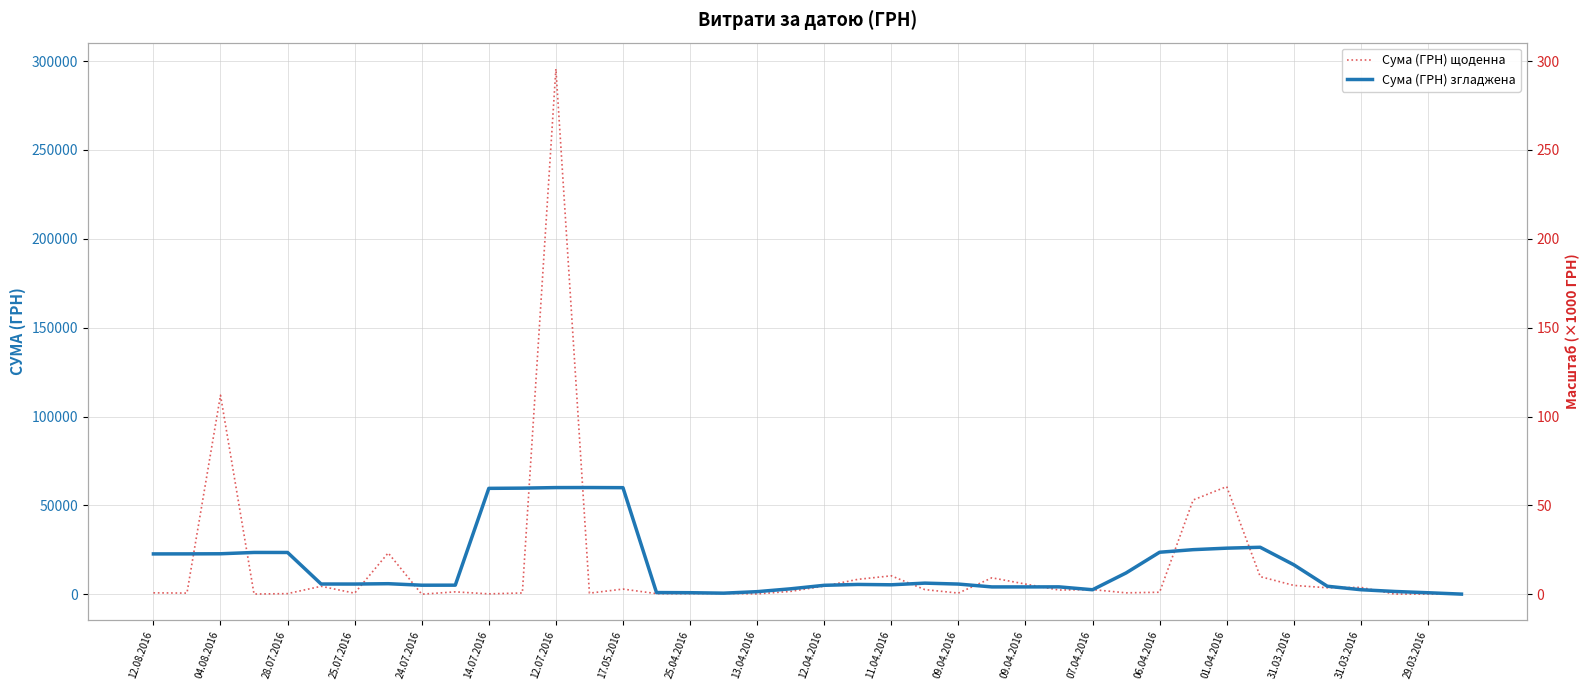

After their last crossing, which series has the higher values: Сума (ГРН) згладжена or Сума (ГРН) щоденна?

Сума (ГРН) щоденна